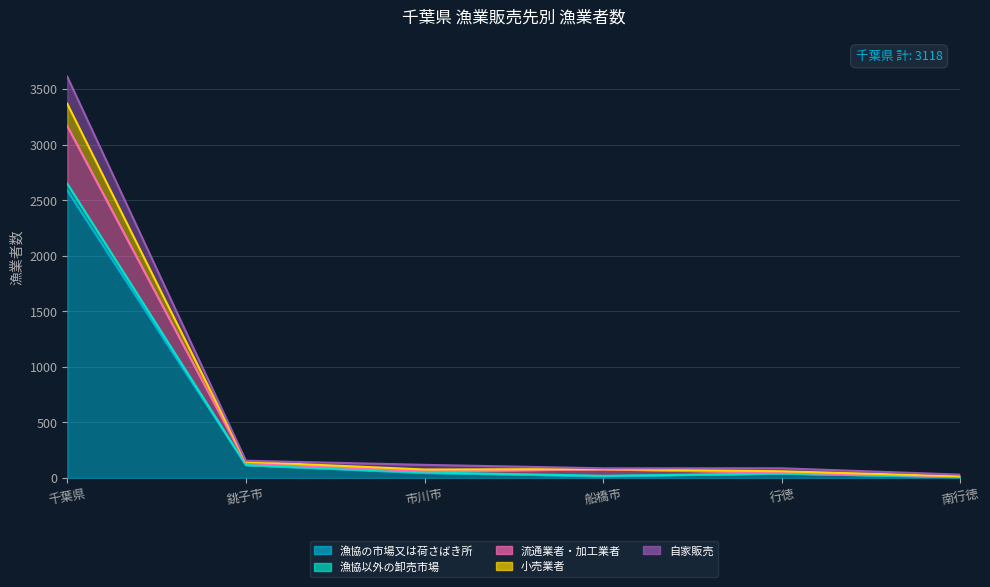

True or false: 小売業者 and 漁協の市場又は荷さばき所 intersect in this chart.

False